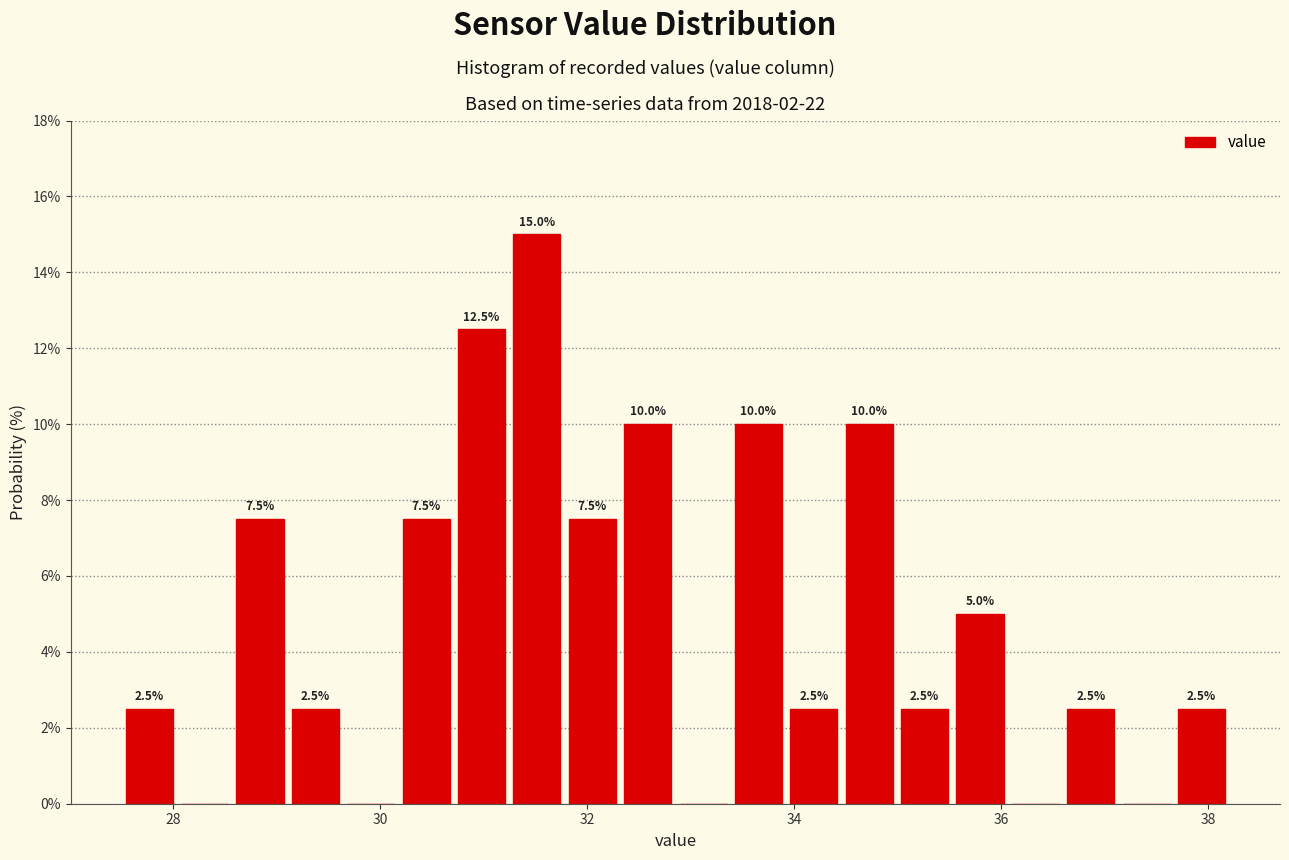

Read against the x-axis, roughly where is the centre of the tallest bar?

31.6